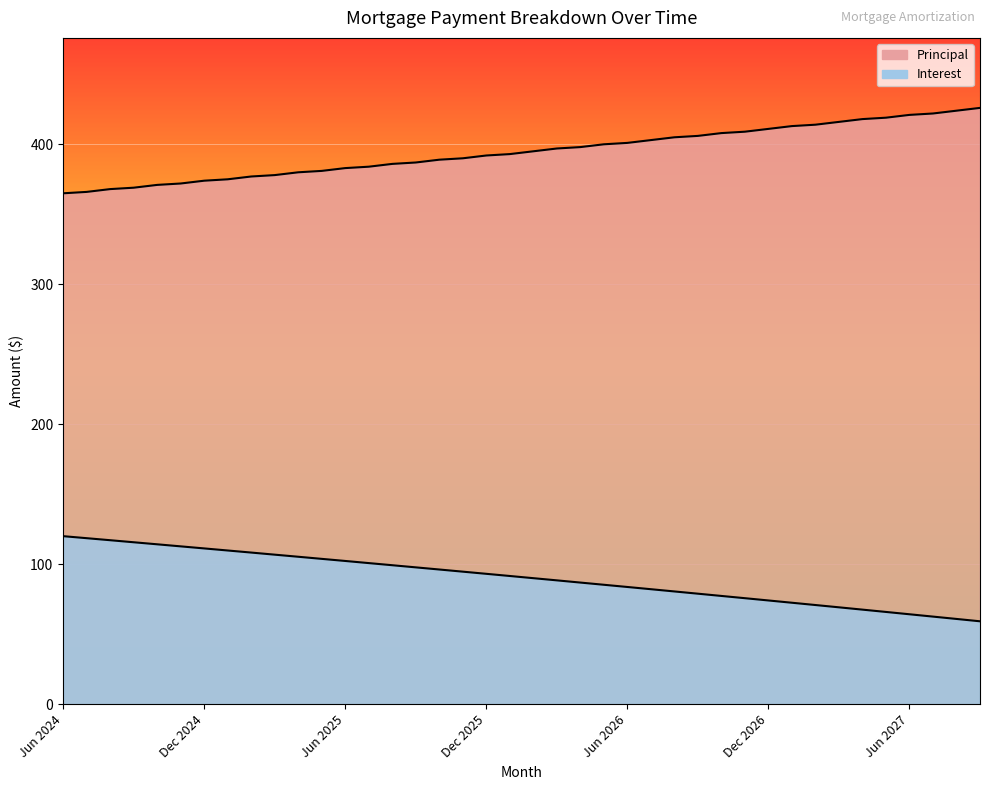

What is the smallest value displayed?

59.3